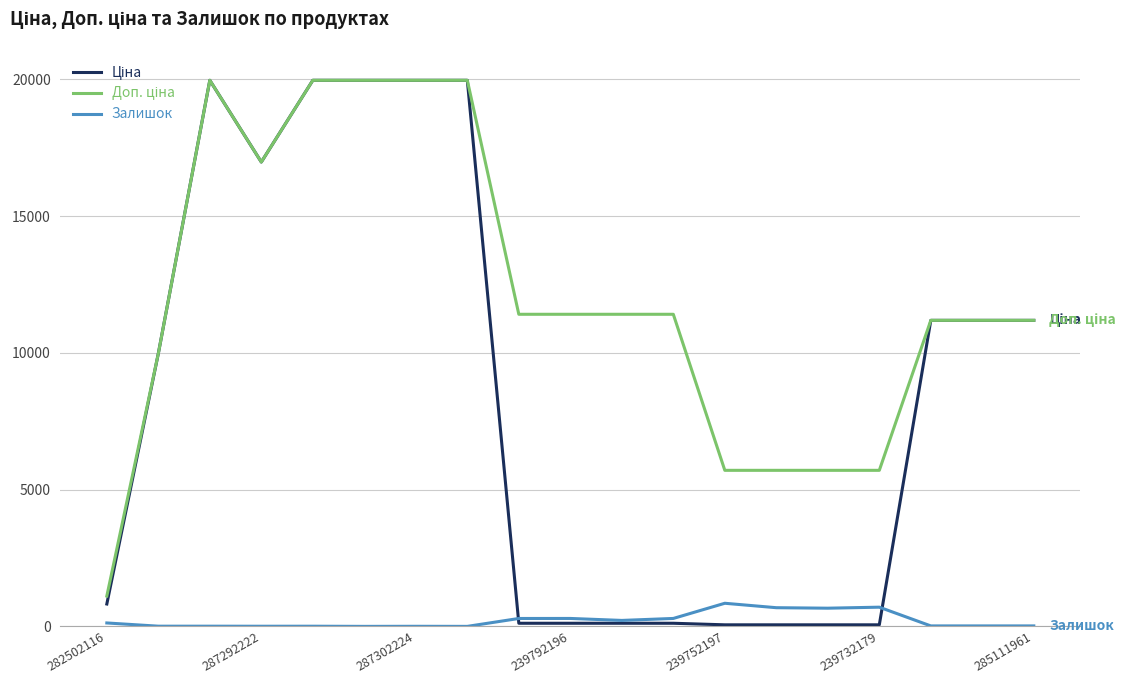

How many lines are shown in the chart?

3